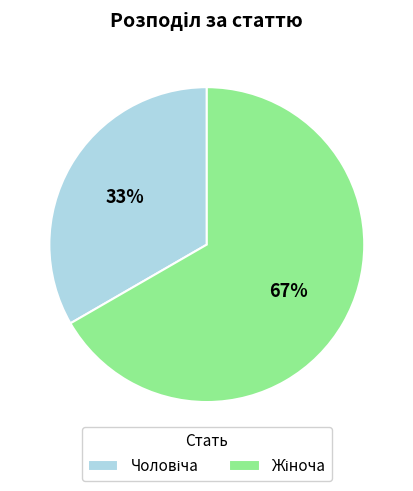

Does any single category account for the majority?

Yes